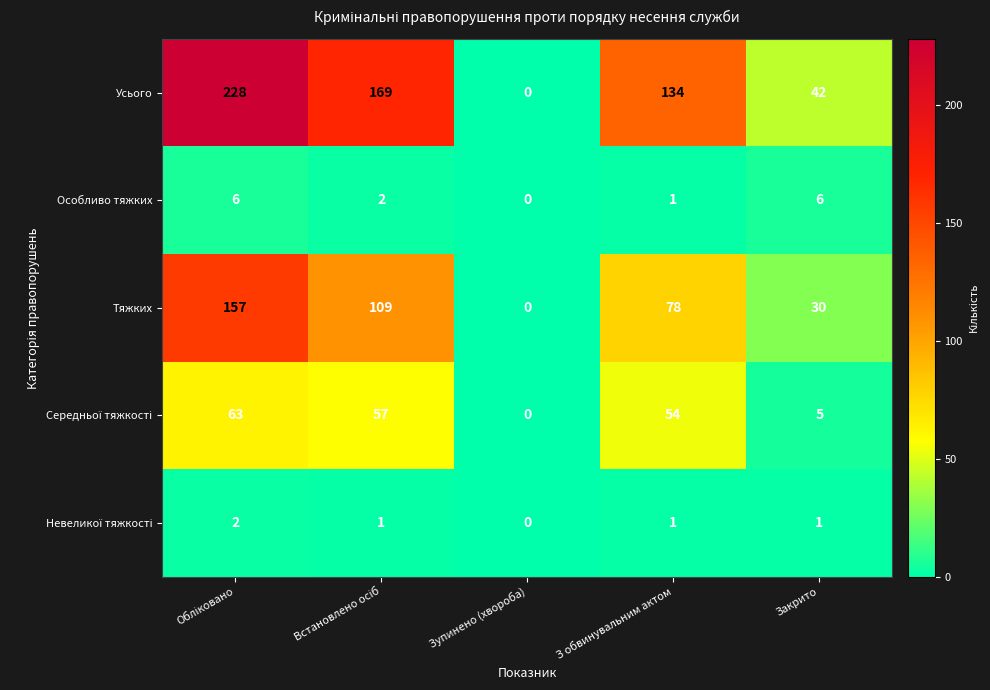

How many Усього values are between 42 and 169?

3